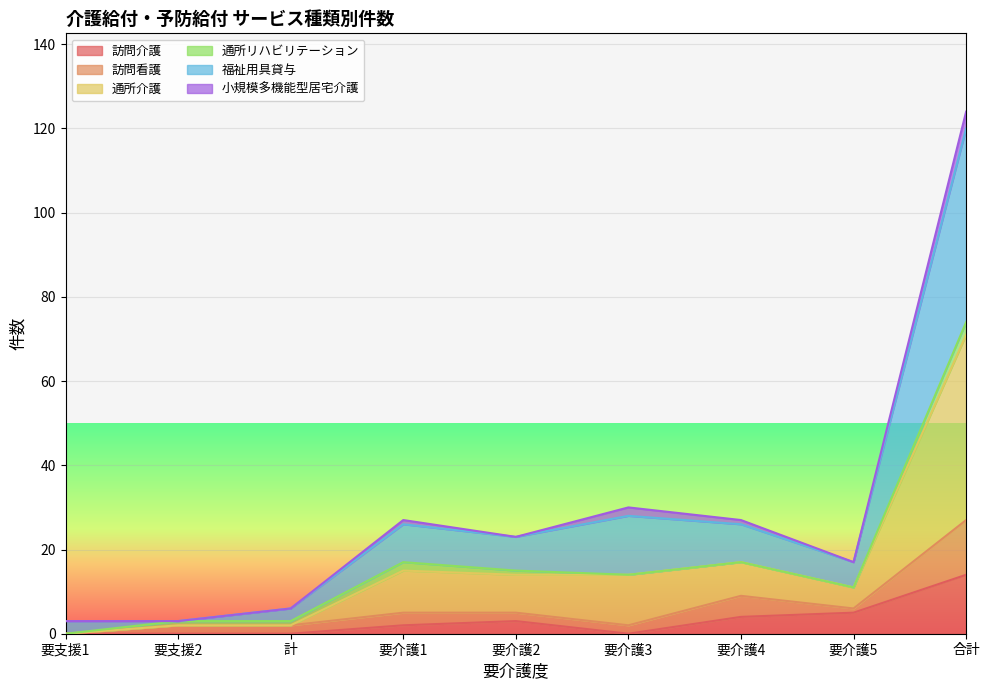

List the labels in order of 訪問介護 value, largest first.

合計, 要介護5, 要介護4, 要介護2, 要介護1, 要支援1, 要支援2, 計, 要介護3